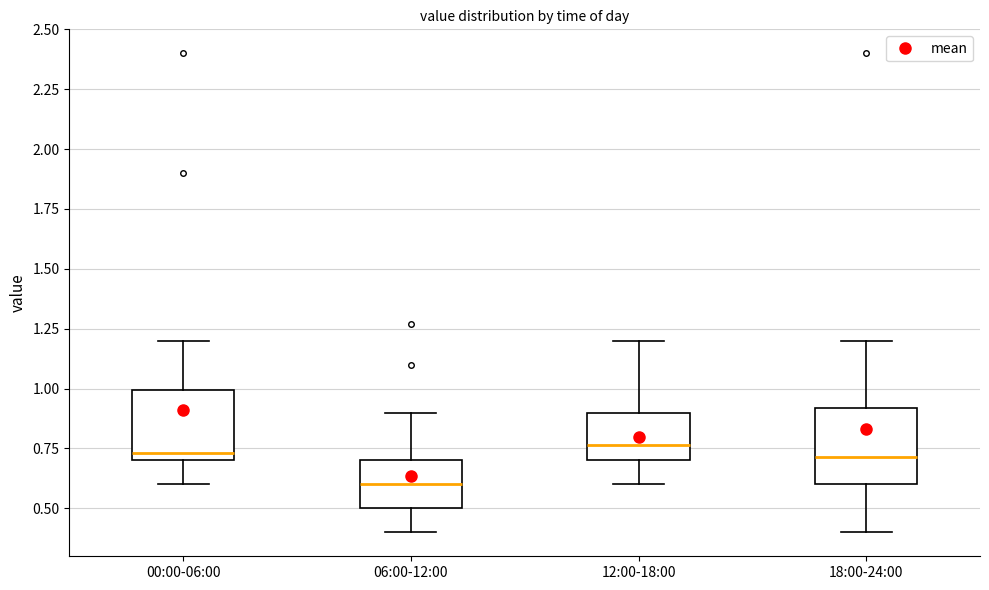

Reading left to right, read every box against the y-axis: the position of its median line, the range the box covers, and the ends of its whiskers. The values are not printed on the chart, so give them approximately, as read against the axis.

00:00-06:00: median 0.75, box 0.70 to 1.00, whiskers 0.60 to 1.20
06:00-12:00: median 0.60, box 0.50 to 0.70, whiskers 0.40 to 0.90
12:00-18:00: median 0.75, box 0.70 to 0.90, whiskers 0.60 to 1.20
18:00-24:00: median 0.70, box 0.60 to 0.90, whiskers 0.40 to 1.20